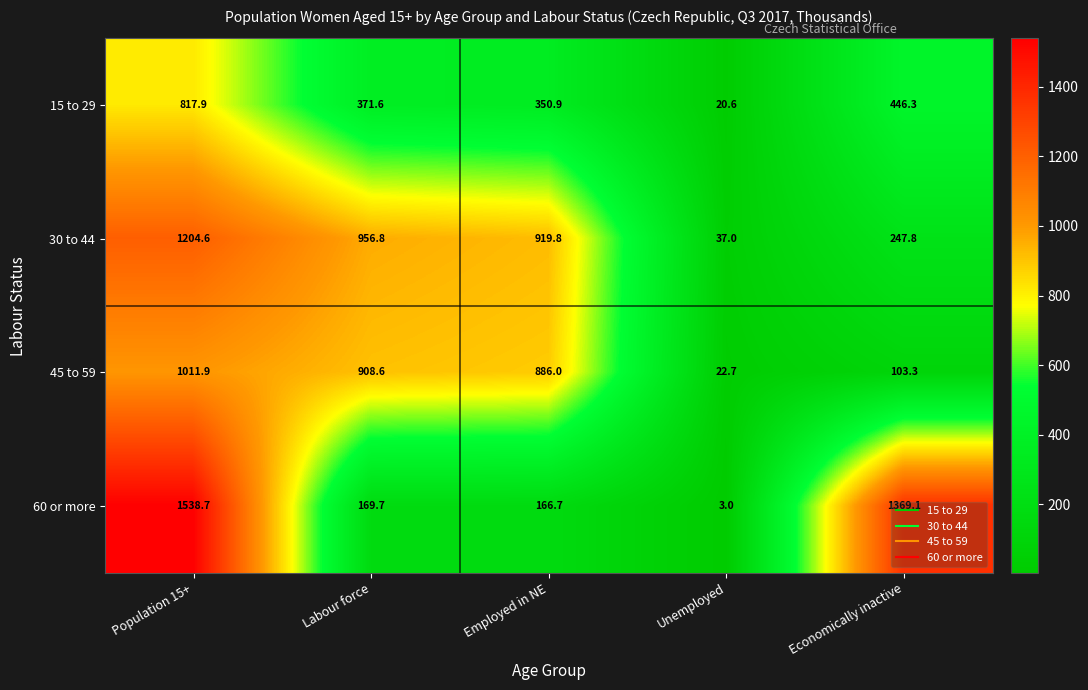

What is the difference between the second highest and second lowest values in the 15 to 29 series?

95.4